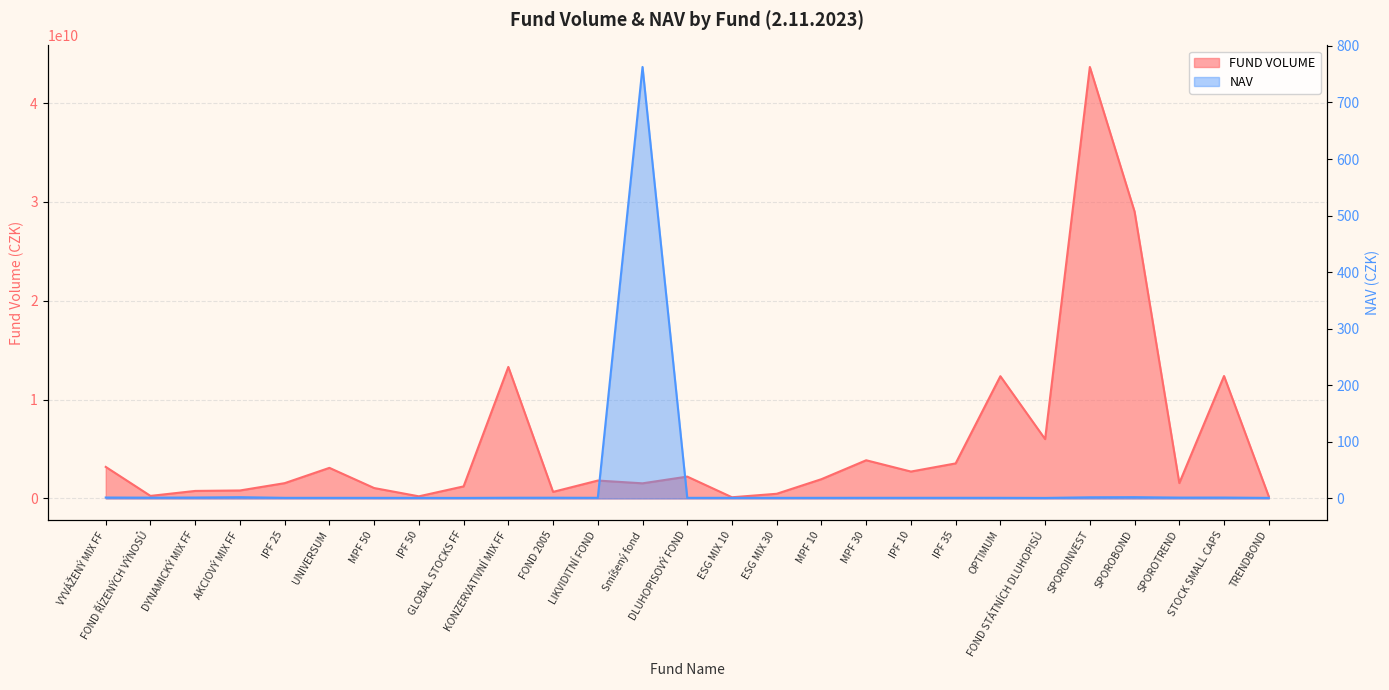

What is the difference between the maximum and minimum values in the FUND VOLUME series?

43539167963.0